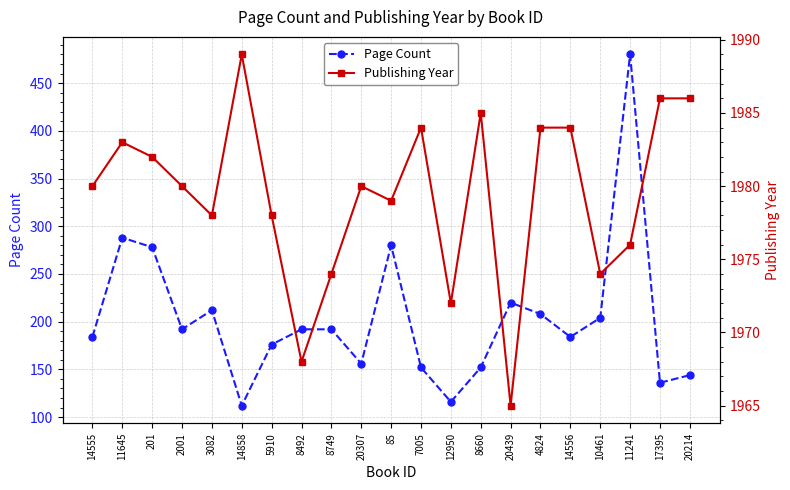

True or false: Publishing Year and Page Count cross at least once.

False